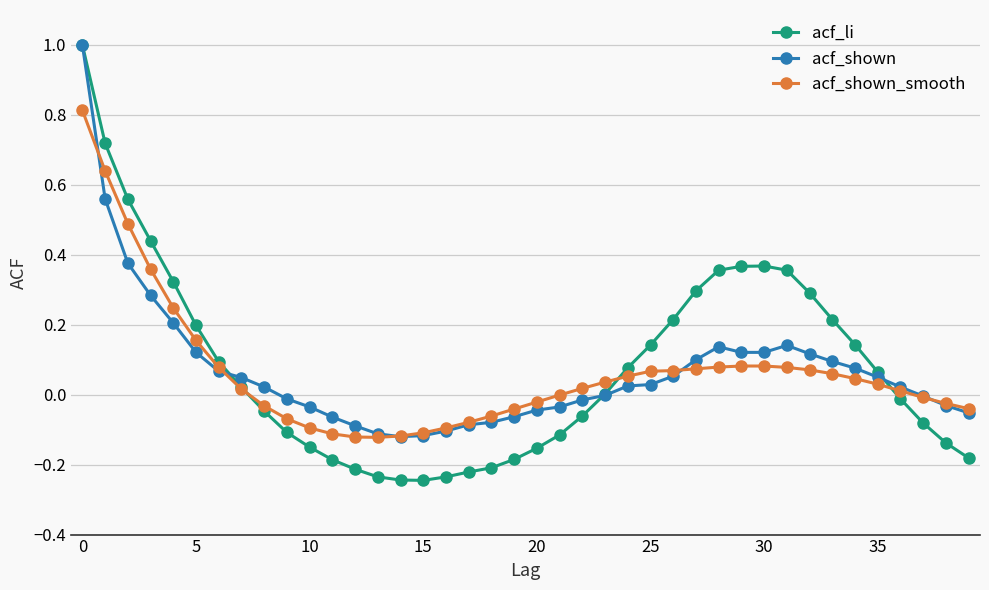

How many data points does each series have?

40